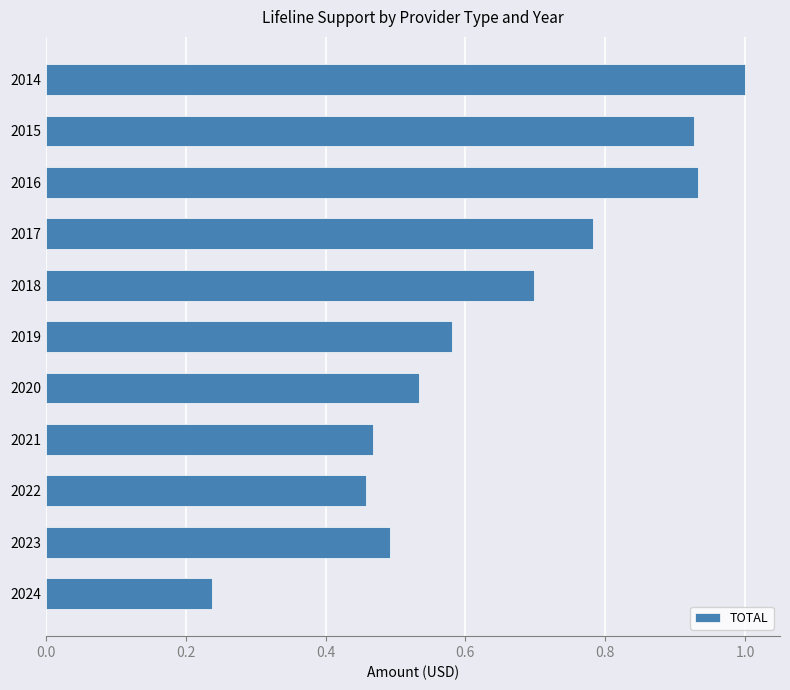

What is the maximum value shown in the chart?

1.0